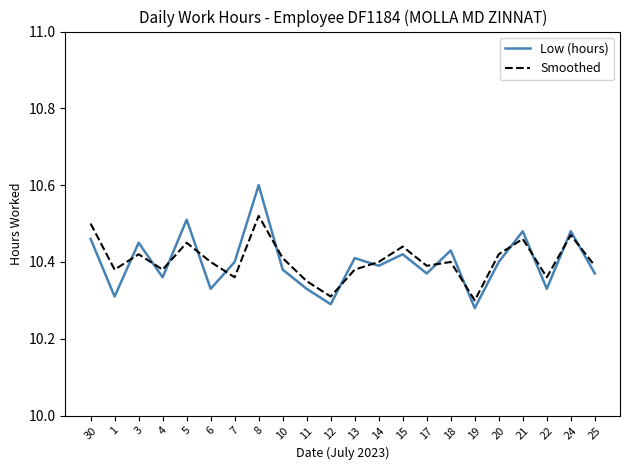

What position from the right is 12?

12